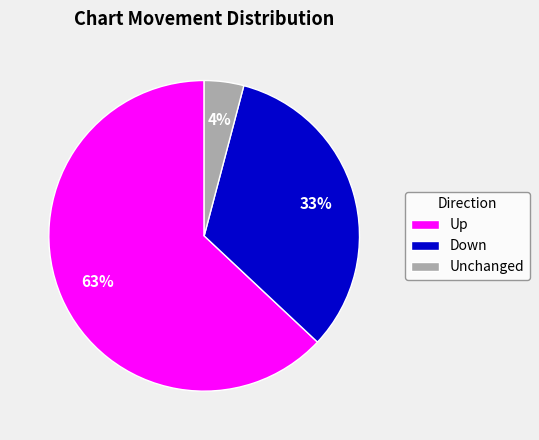

To the nearest percent, what is the difference between the largest and smallest slice percentages?

59%